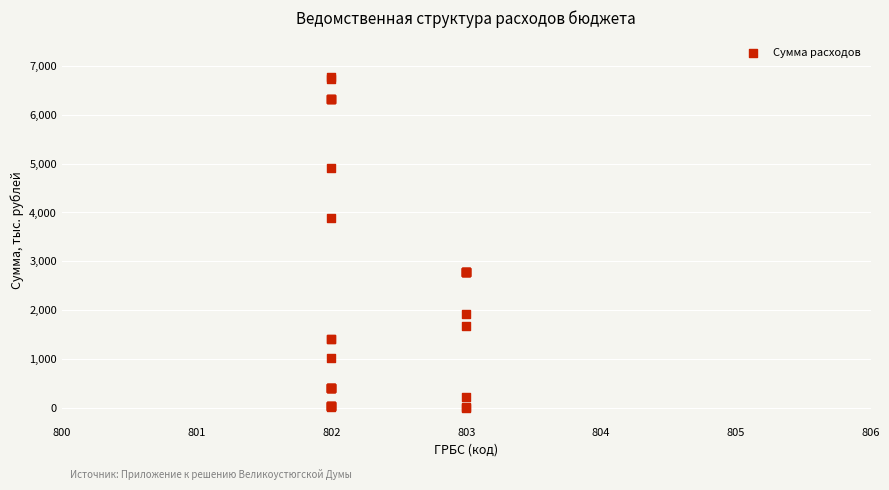

What Y value in the scatter plot is closest to 3387?

3891.8